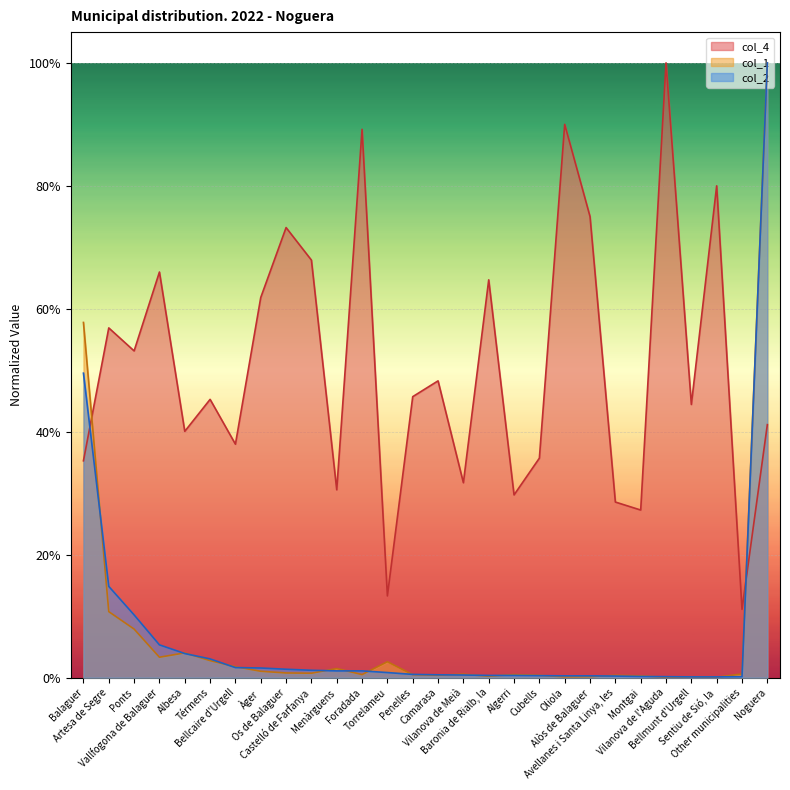

Which series has the largest total across all categories?

col_4